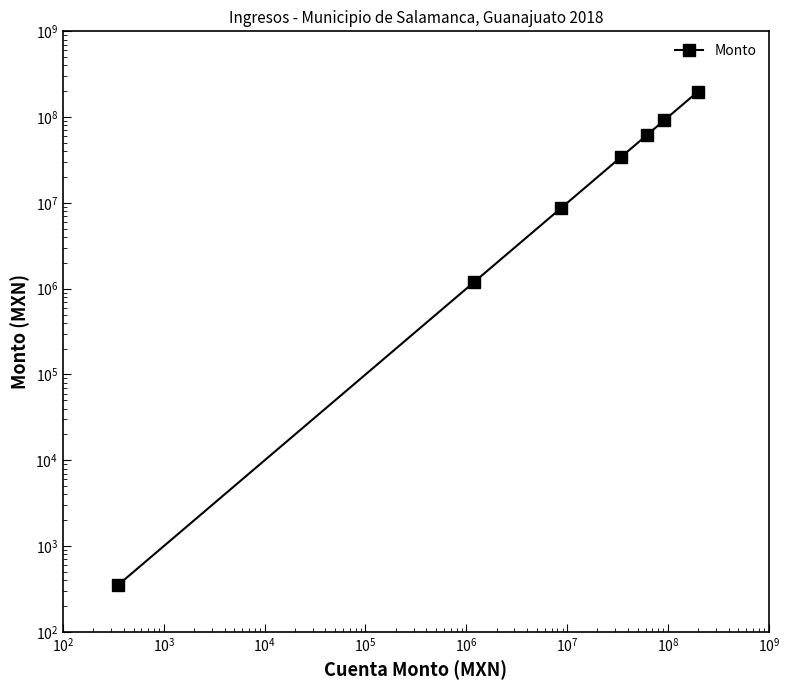

What is the difference between the second highest and minimum values?

91949932.8